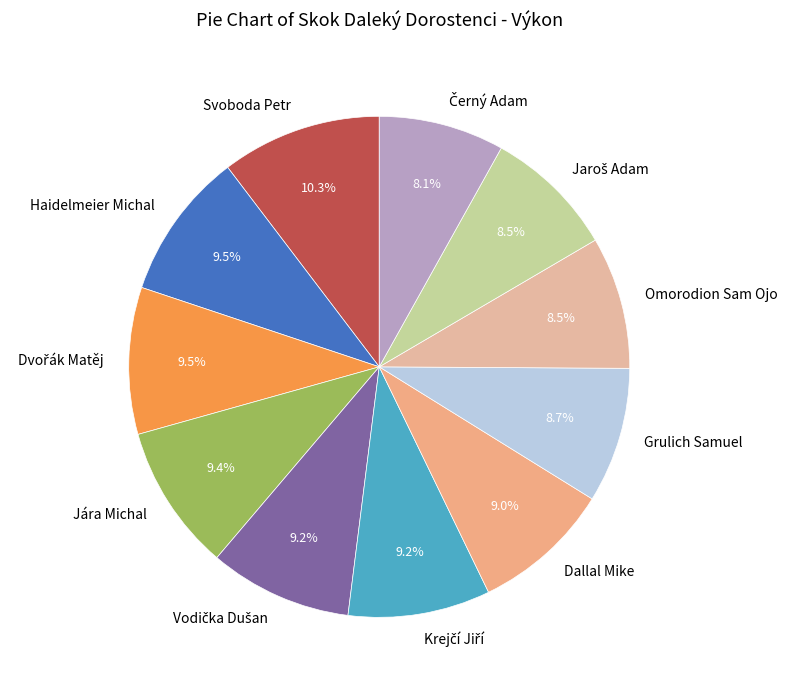

Which slice is the largest?

Svoboda Petr